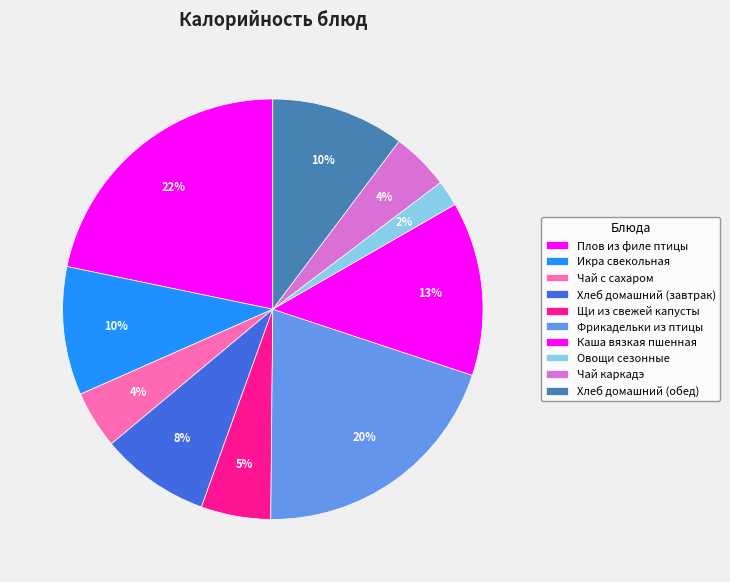

How many segments does this pie chart have?

10